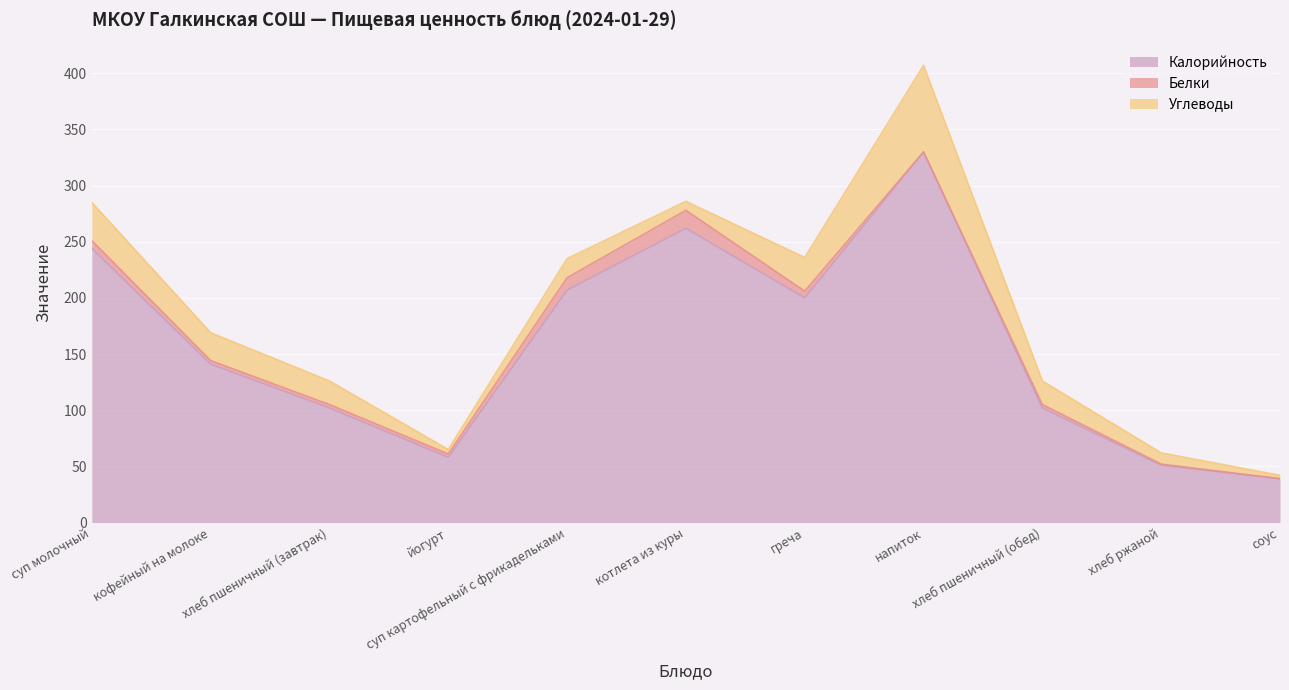

Reading right to left, extract all data points from this chart.

Калорийность: 39.0	51.0	102.0	330.0	200.0	262.0	207.0	58.0	102.0	141.0	244.0
Белки: 0.0	1.0	3.0	0.0	6.0	16.0	11.0	3.0	3.0	3.2	7.0
Углеводы: 3.0	10.0	21.0	77.0	30.0	8.0	17.0	4.0	21.0	24.8	34.0